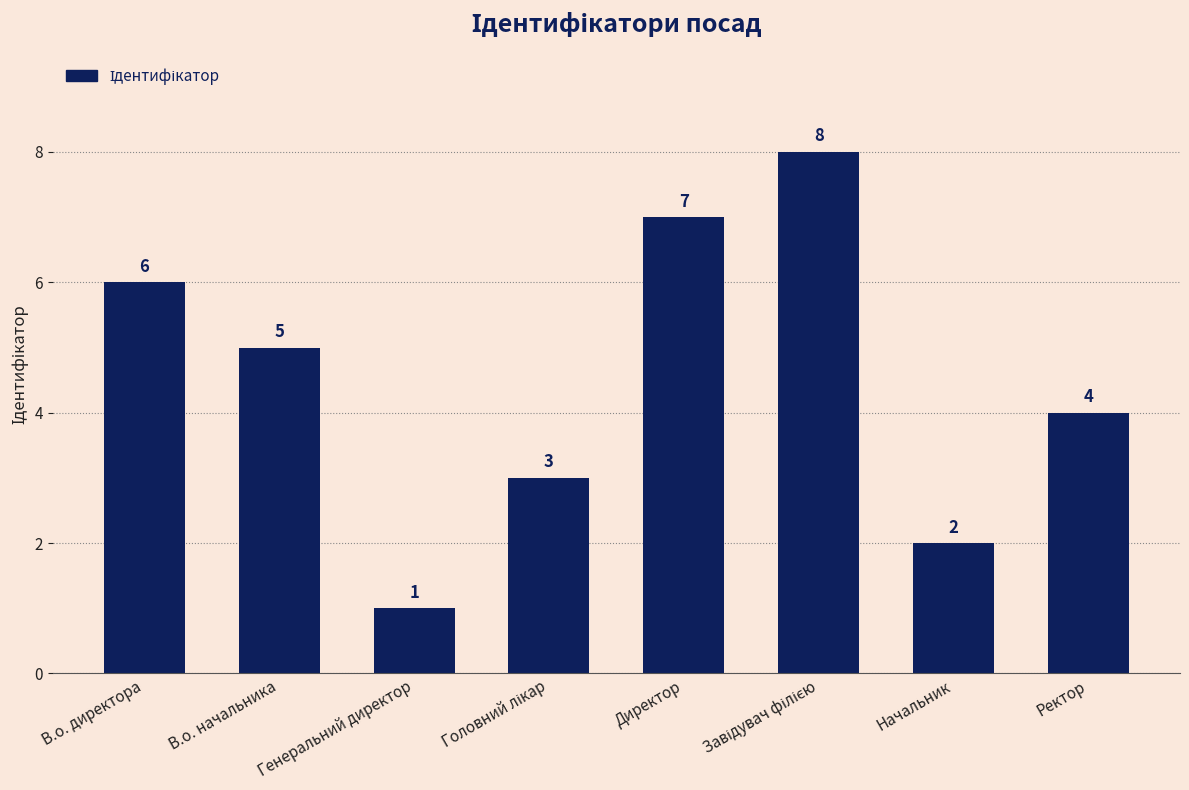

What is the approximate value at Директор?

7